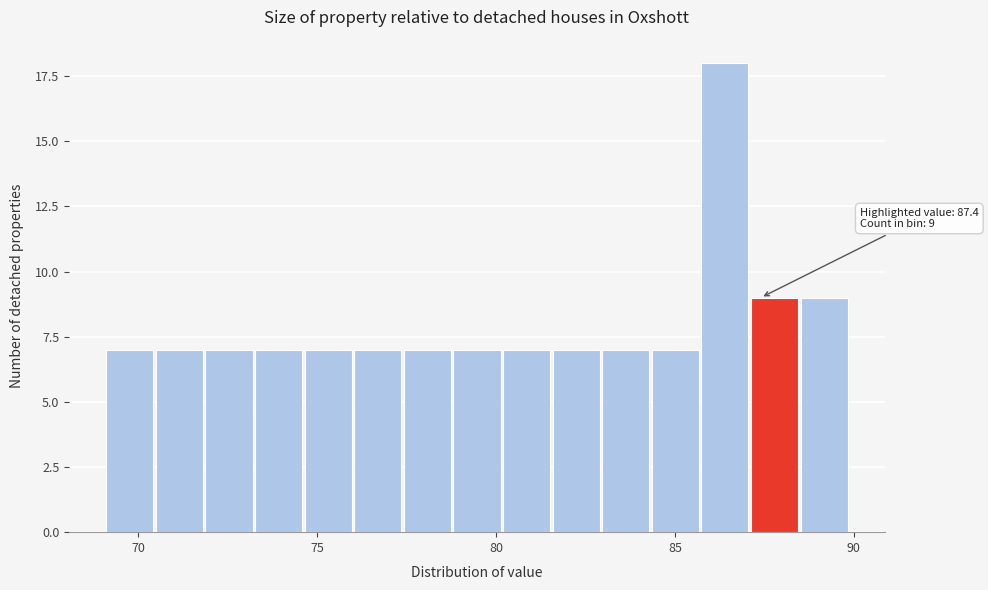

Around what value on the x-axis is the tallest bar? Give the approximate position of its centre, as read against the axis.

86.5